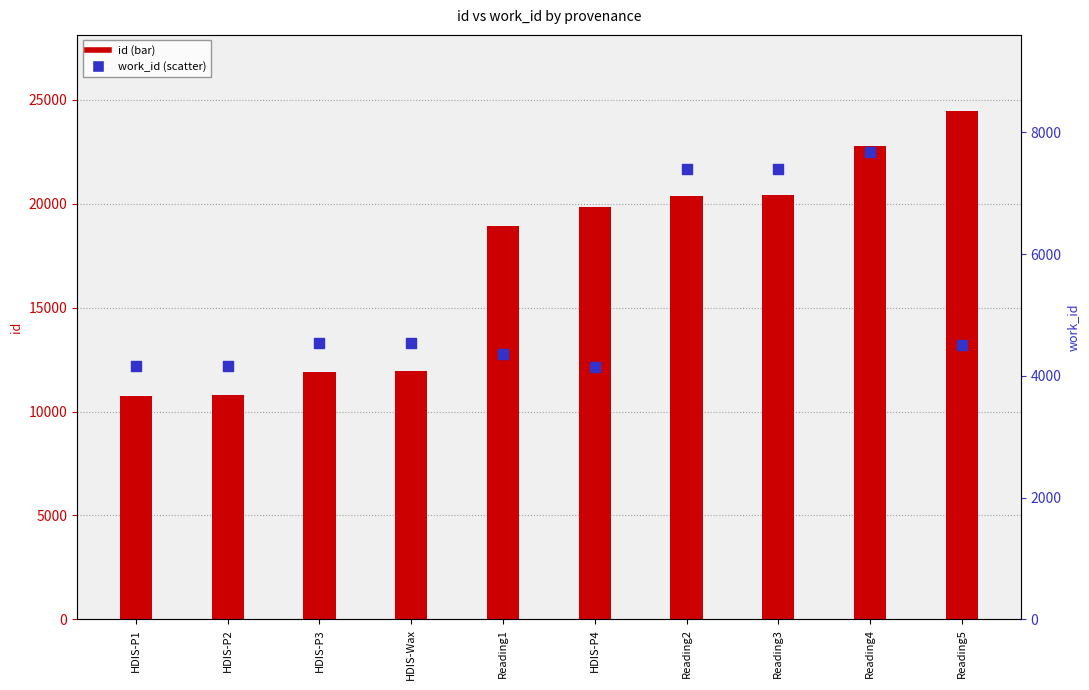

Which series has the widest spread of Y values?

id